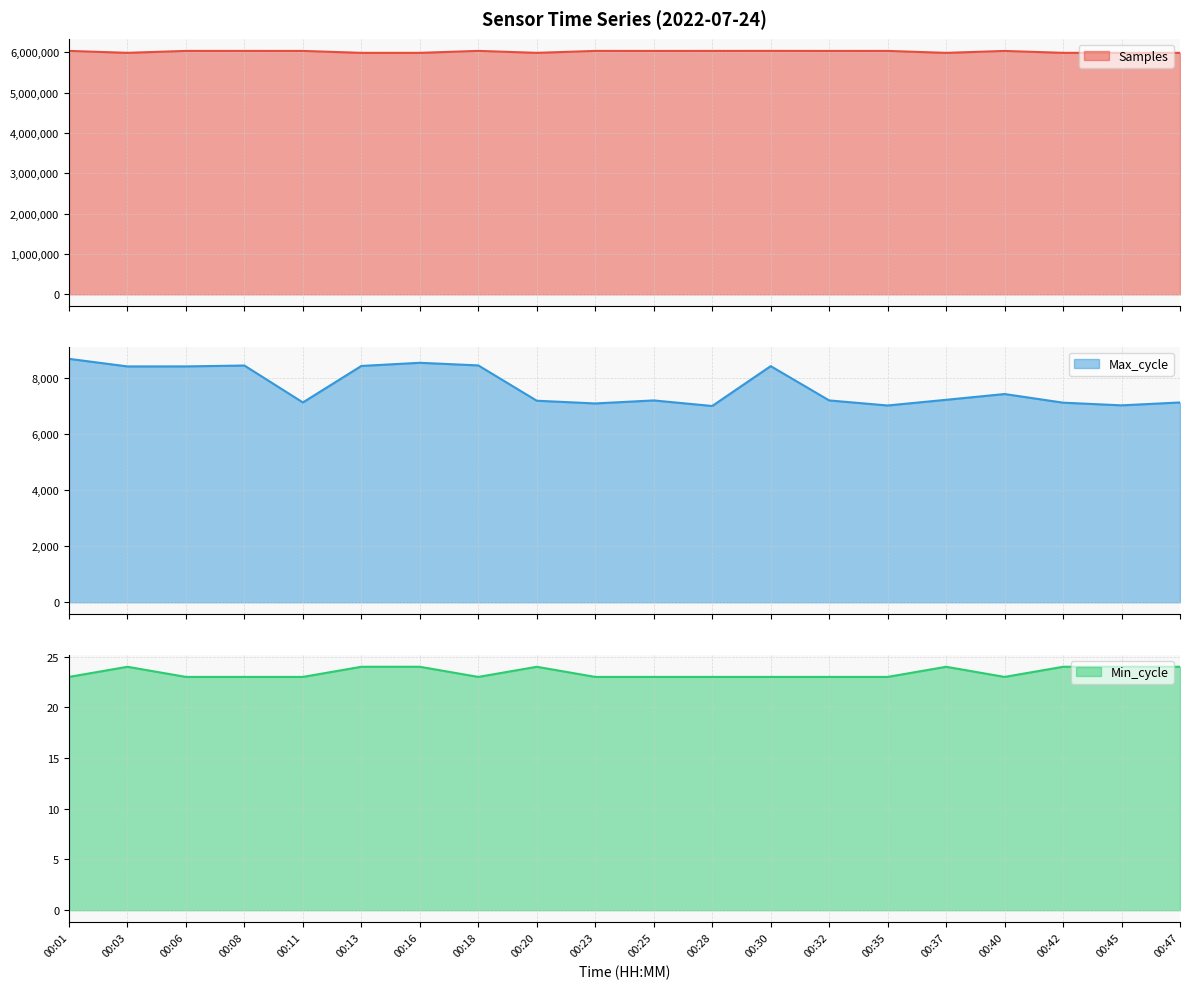

What is the sum of the Max_cycle values at 00:40 and 00:03?

15858